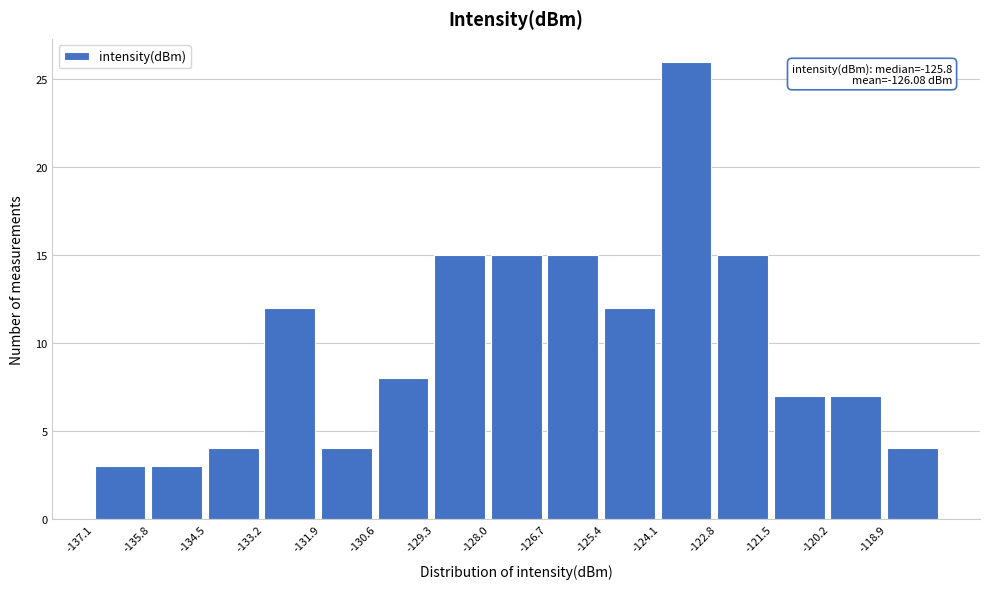

Which range on the x-axis has the tallest bar?

-124.2 to -122.8